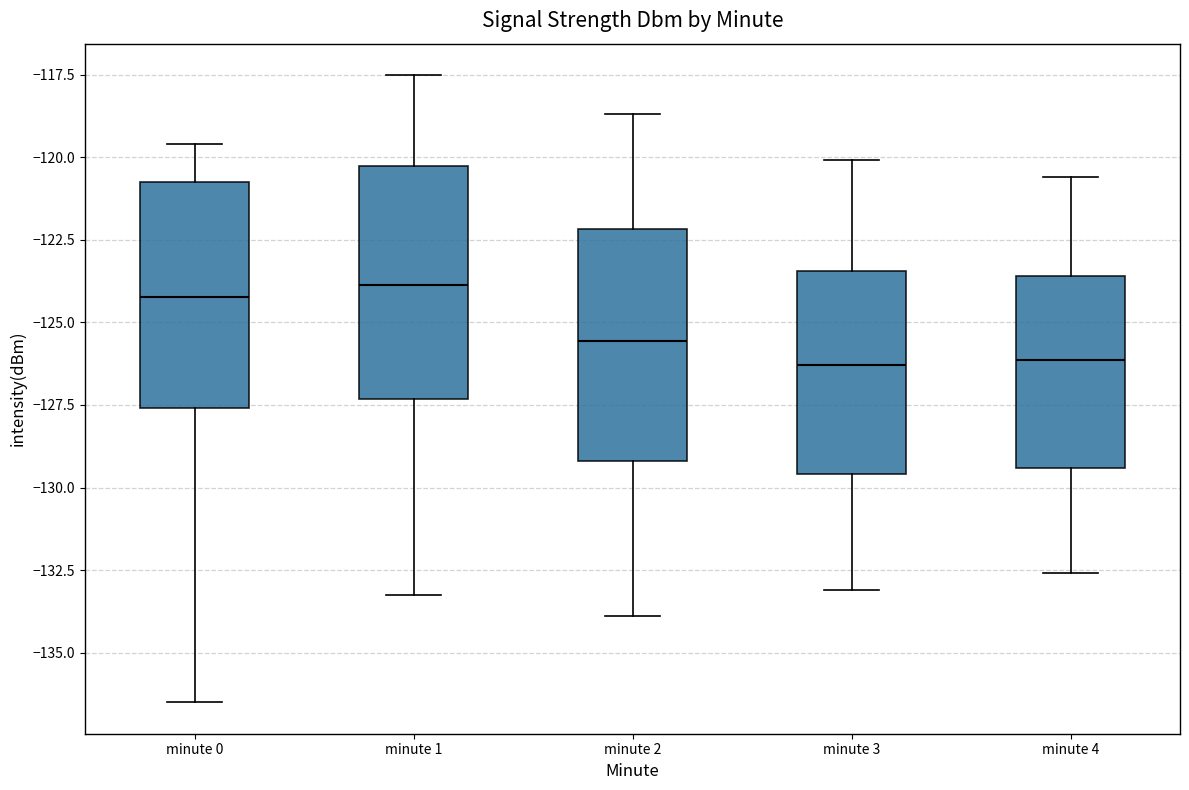

Reading left to right, transcribe this box plot: for each box, give where its median line is, the range the box spans, and where its two whiskers end, as read against the y-axis. The values are not printed on the chart, so give them approximately, as read against the axis.

minute 0: median -124.0, box -127.5 to -120.5, whiskers -136.5 to -119.5
minute 1: median -124.0, box -127.5 to -120.5, whiskers -133.0 to -117.5
minute 2: median -125.5, box -129.0 to -122.0, whiskers -134.0 to -118.5
minute 3: median -126.5, box -129.5 to -123.5, whiskers -133.0 to -120.0
minute 4: median -126.0, box -129.5 to -123.5, whiskers -132.5 to -120.5